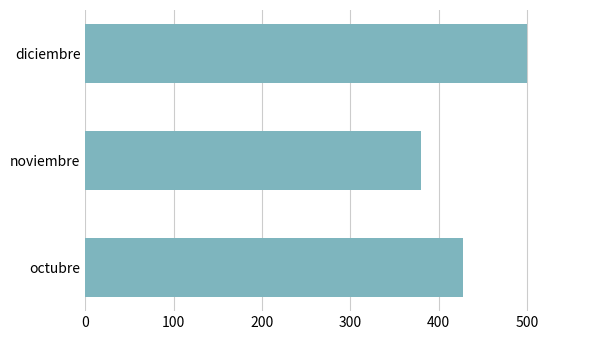

True or false: the data shows 640 at noviembre.

False